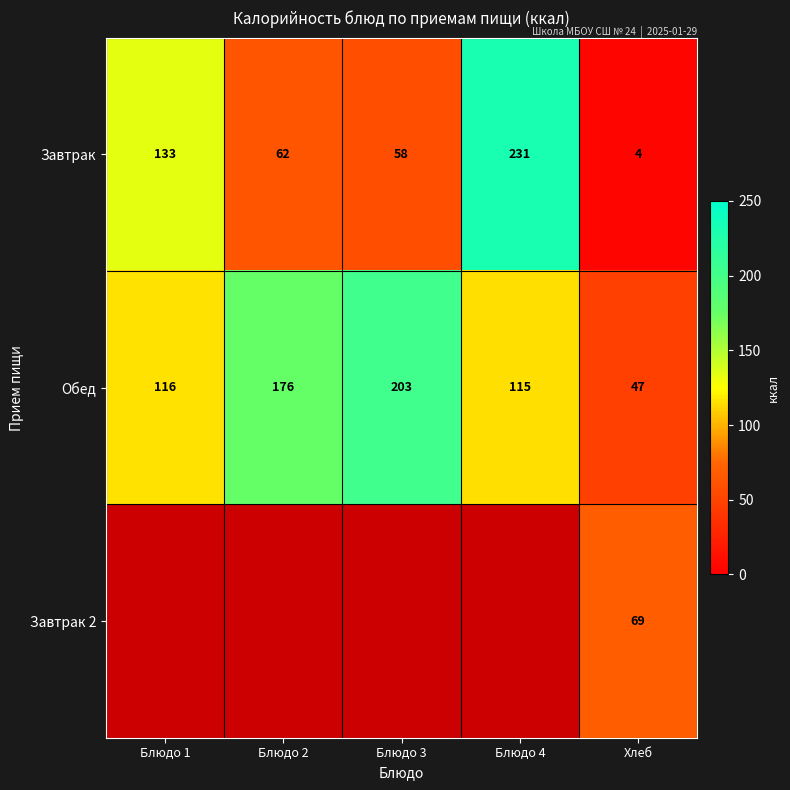

What is the difference between the maximum and minimum values in the Завтрак series?

227